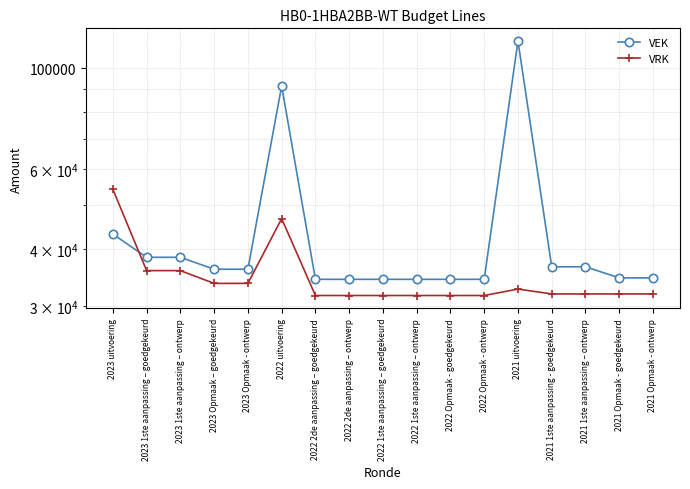

Is it true that VEK equals 58009 at 2022 1ste aanpassing – goedgekeurd?

False